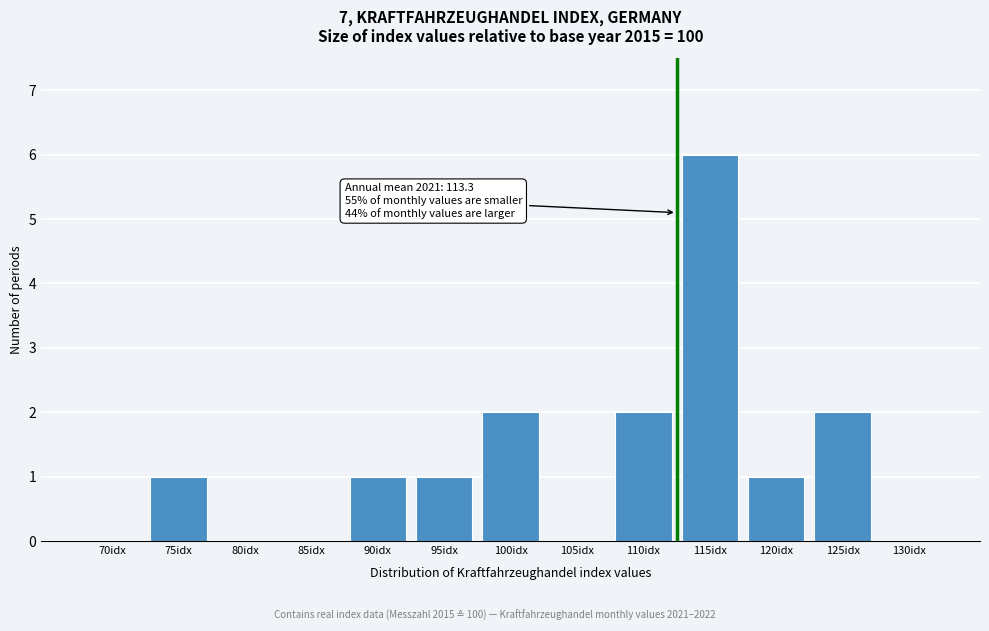

Reading left to right, what are all the values shown in this chart?

70idx=0	75idx=1	80idx=0	85idx=0	90idx=1	95idx=1	100idx=2	105idx=0	110idx=2	115idx=6	120idx=1	125idx=2	130idx=0